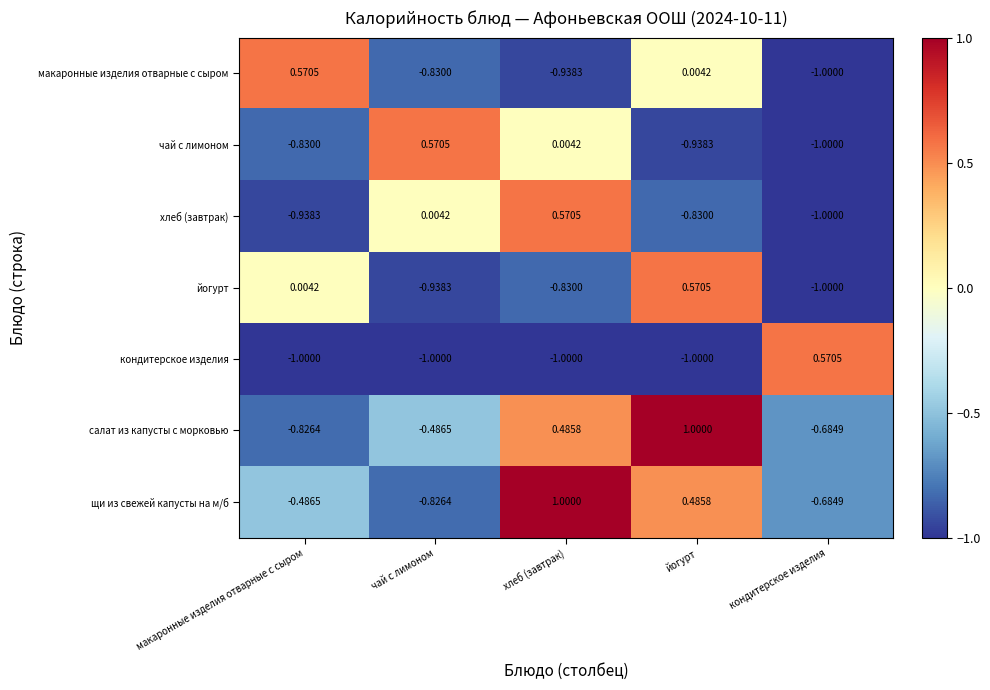

What is the minimum value shown in the chart?

-1.0